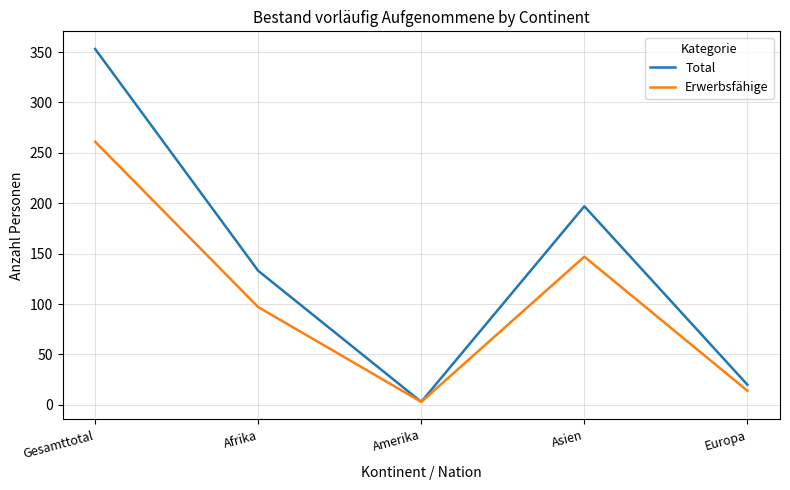

Count the number of categories in the chart.

5